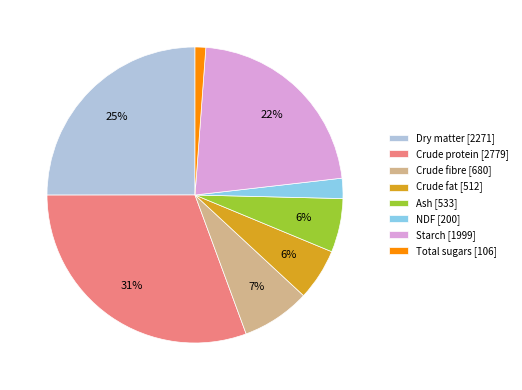

Count the number of slices in the pie.

8